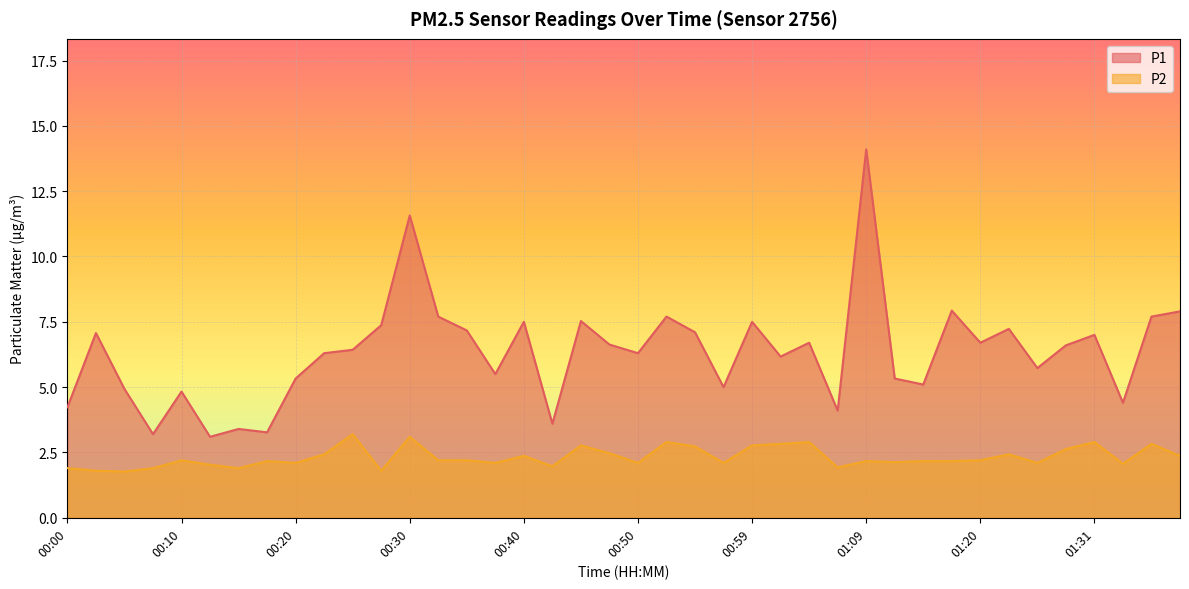

Reading left to right, what are all the values shown in this chart?

P1: 4.2	7.1	4.9	3.2	4.8	3.1	3.4	3.3	5.3	6.3	6.4	7.4	11.6	7.7	7.2	5.5	7.5	3.6	7.5	6.6	6.3	7.7	7.1	5.0	7.5	6.2	6.7	4.1	14.1	5.3	5.1	7.9	6.7	7.2	5.7	6.6	7.0	4.4	7.7	7.9
P2: 1.9	1.8	1.8	1.9	2.2	2.0	1.9	2.2	2.1	2.4	3.2	1.8	3.1	2.2	2.2	2.1	2.4	2.0	2.8	2.5	2.1	2.9	2.7	2.1	2.8	2.8	2.9	1.9	2.2	2.1	2.2	2.2	2.2	2.4	2.1	2.6	2.9	2.1	2.8	2.4